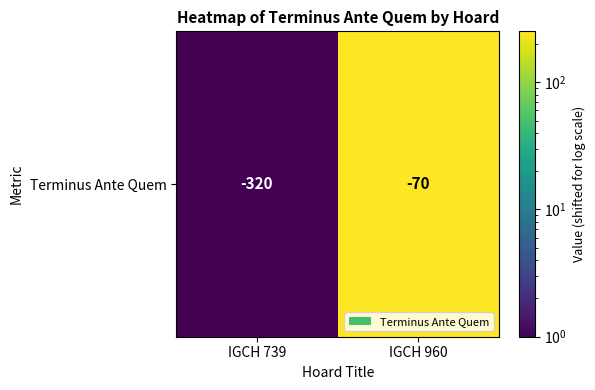

What value does the data have at IGCH 739?

1